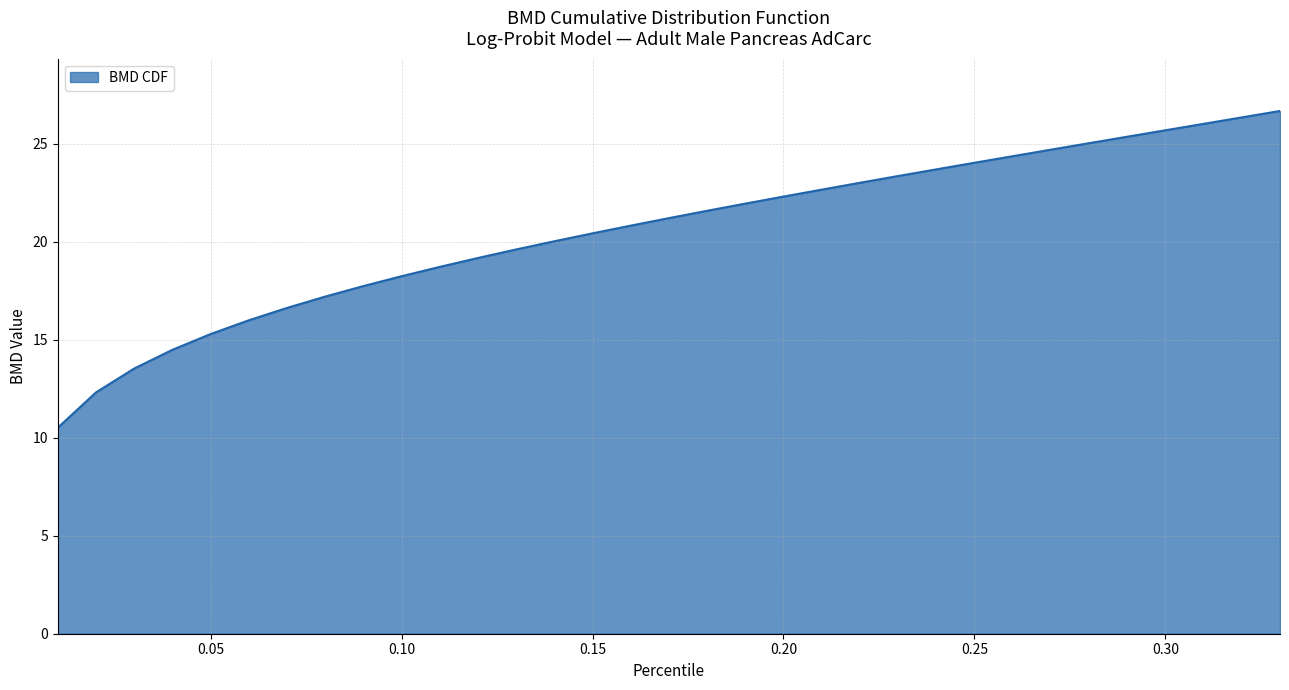

Reading right to left, what are all the values shown in this chart?

26.7	26.3	26.0	25.7	25.4	25.0	24.7	24.4	24.0	23.7	23.3	23.0	22.7	22.3	21.9	21.6	21.2	20.8	20.4	20.0	19.6	19.2	18.7	18.2	17.7	17.2	16.6	16.0	15.3	14.5	13.5	12.3	10.5